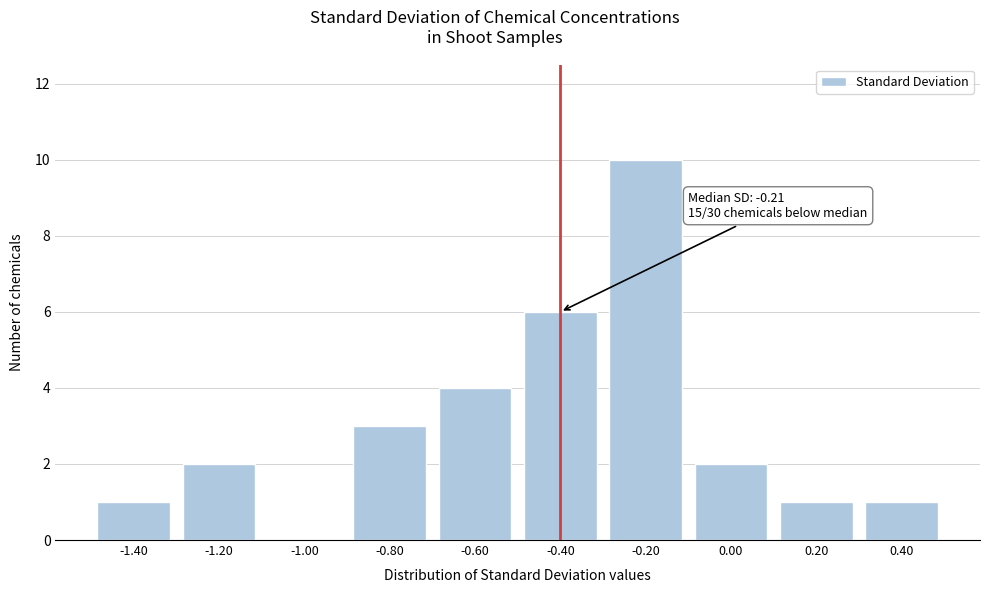

Reading right to left, transcribe all the data shown in this chart.

0.40=1	0.20=1	0.00=2	-0.20=10	-0.40=6	-0.60=4	-0.80=3	-1.00=0	-1.20=2	-1.40=1